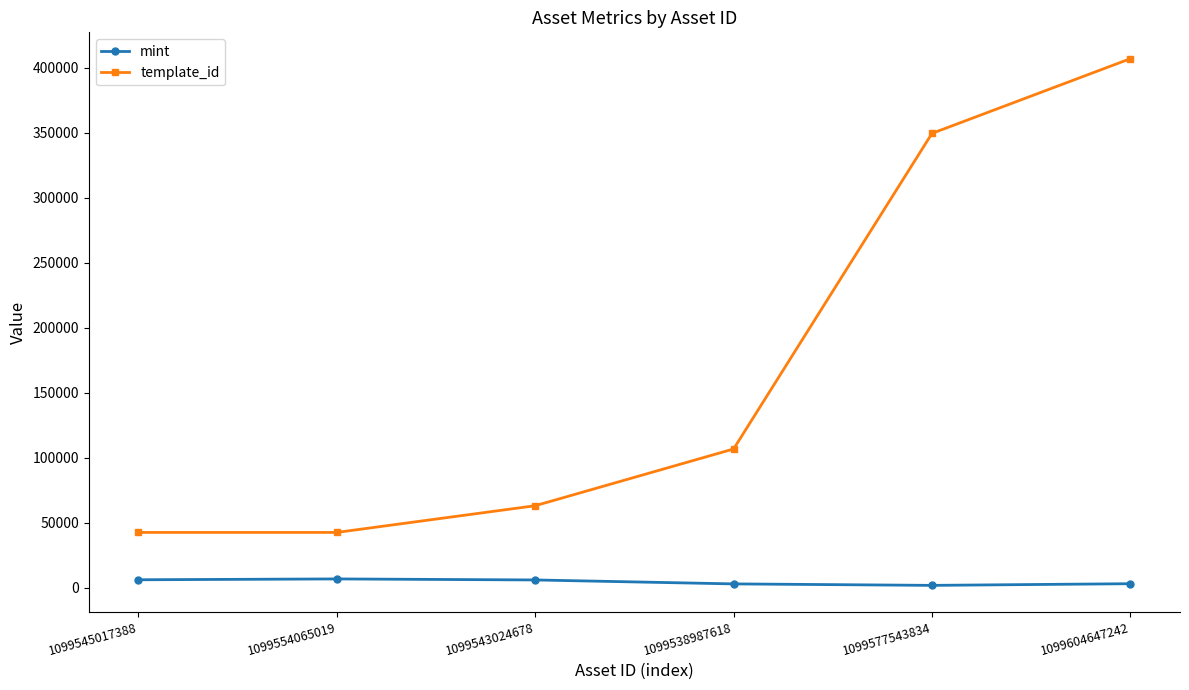

True or false: template_id and mint intersect in this chart.

False